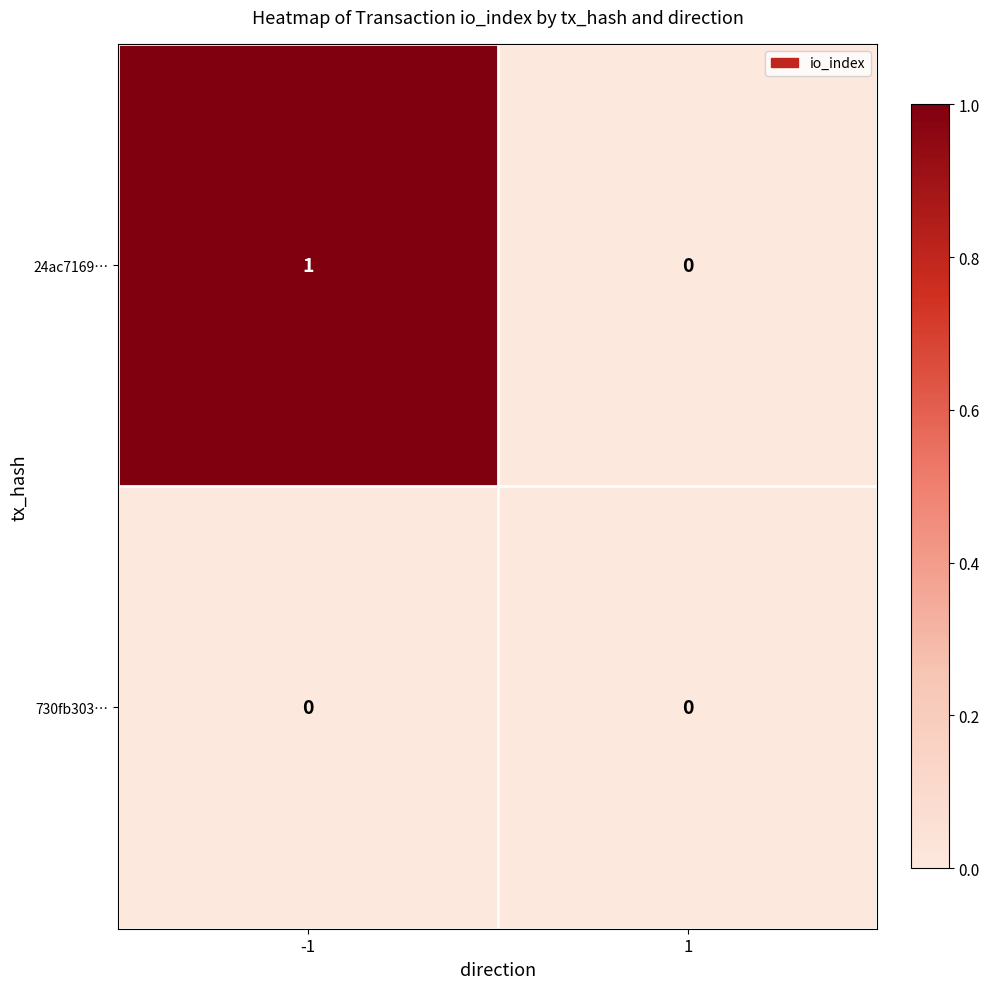

List the series in order of their overall mean, highest first.

24ac7169…, 730fb303…